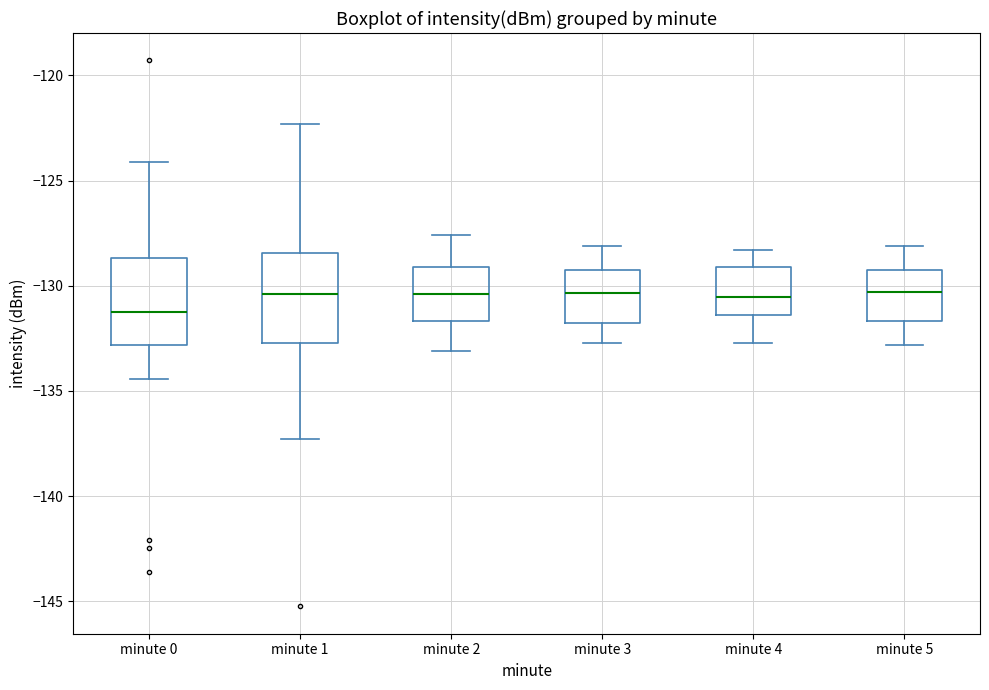

Where is the lower edge of the box for minute 4 on the y-axis? The values are not printed on the chart, so give them approximately, as read against the axis.

-131.5